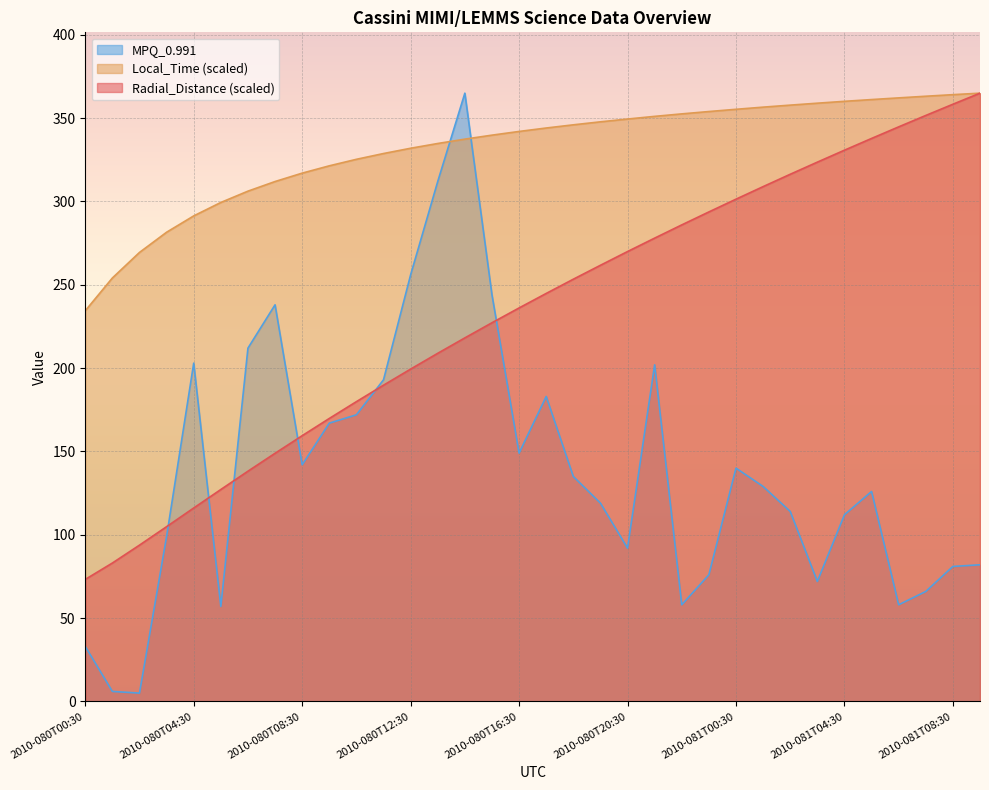

What is the label of the 12th point from the right?

2010-080T22:30